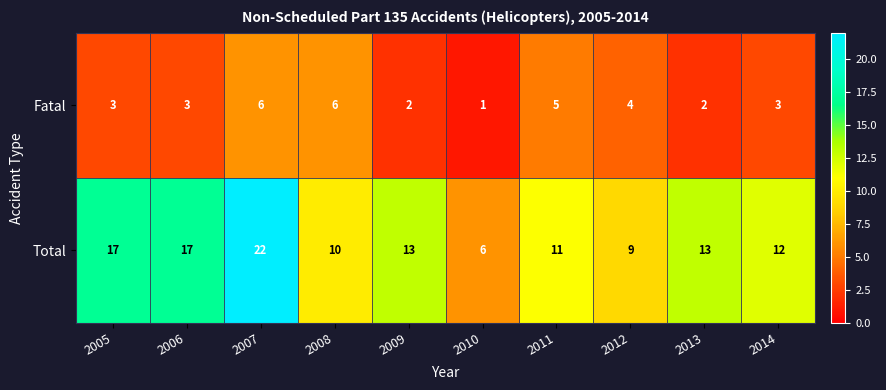

Between 2005 and 2009, which series saw the biggest shift?

Total